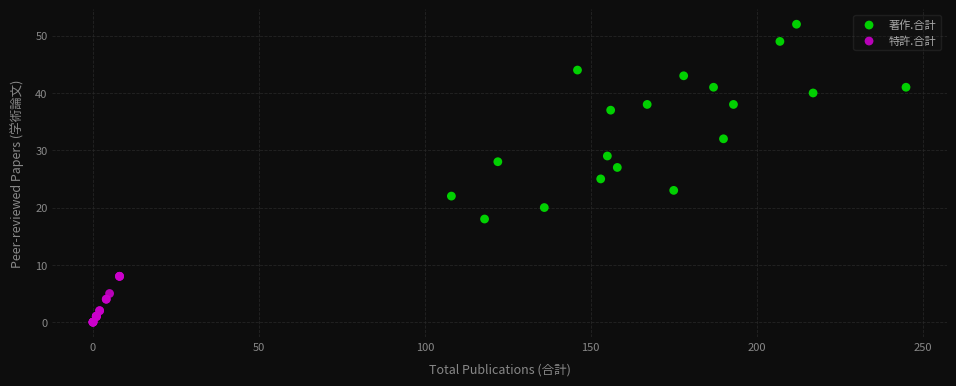

Which series has the largest Y range (max minus min)?

著作.合計